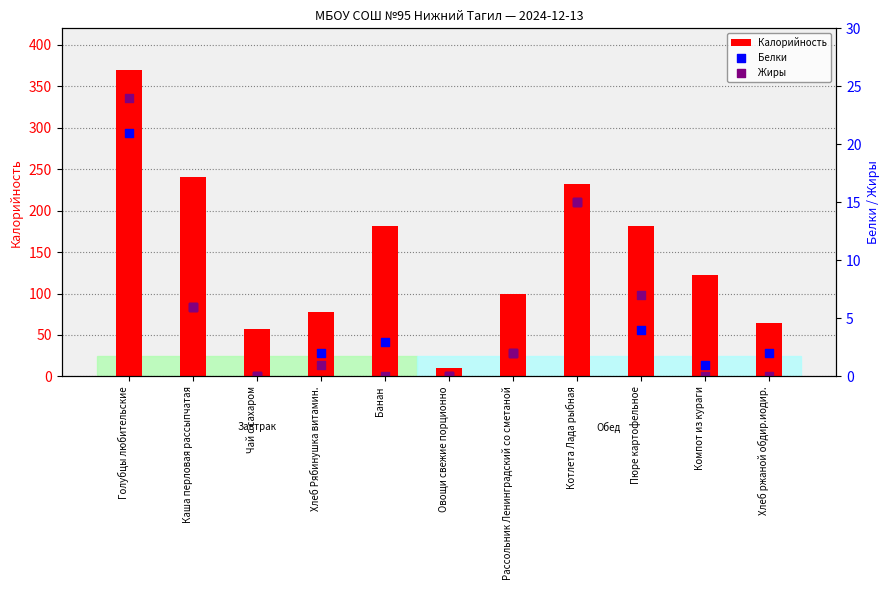

Is the value of Калорийность at Хлеб Рябинушка витамин. greater than the value of Жиры at Котлета Лада рыбная?

Yes